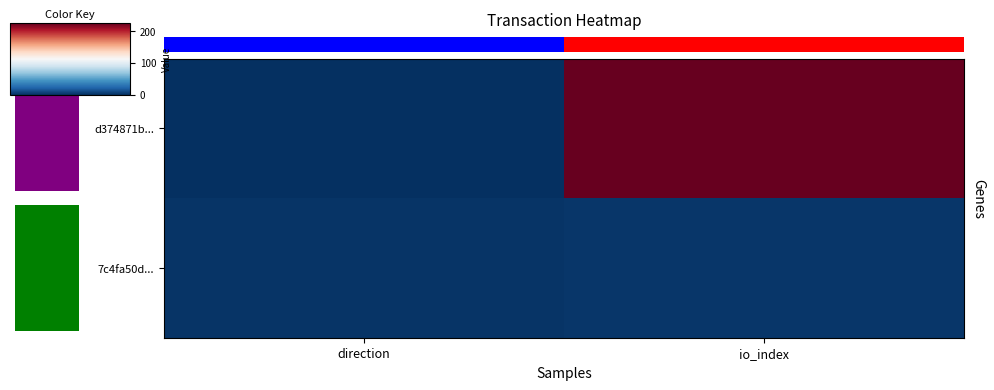

At how many categories does at least one series exceed 170?

1